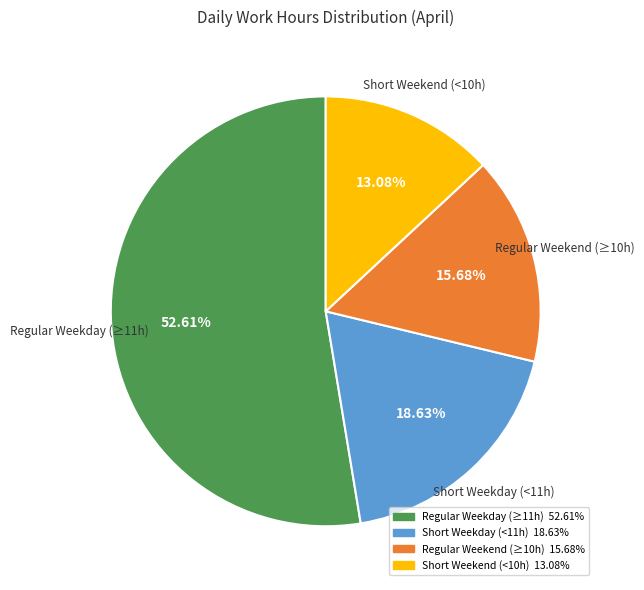

Does any single category account for the majority?

Yes